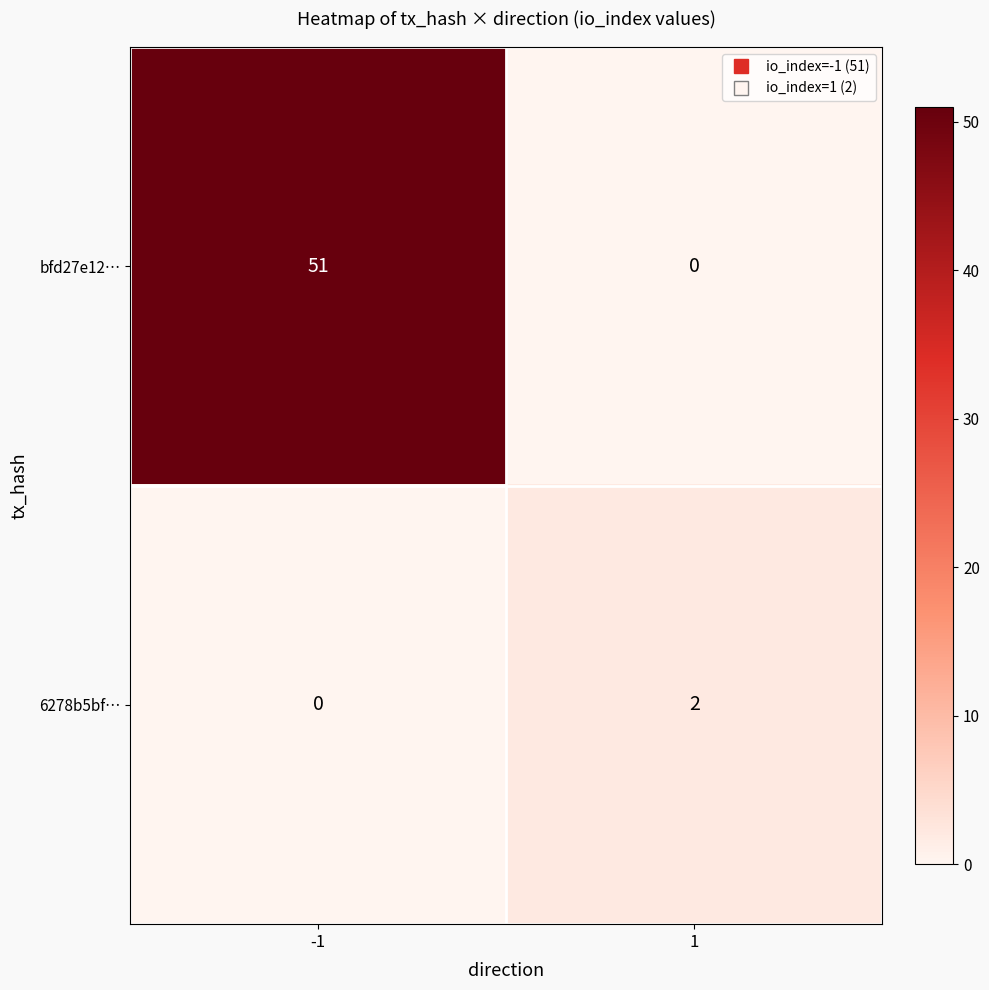

At which category is the sum across all series the highest?

-1